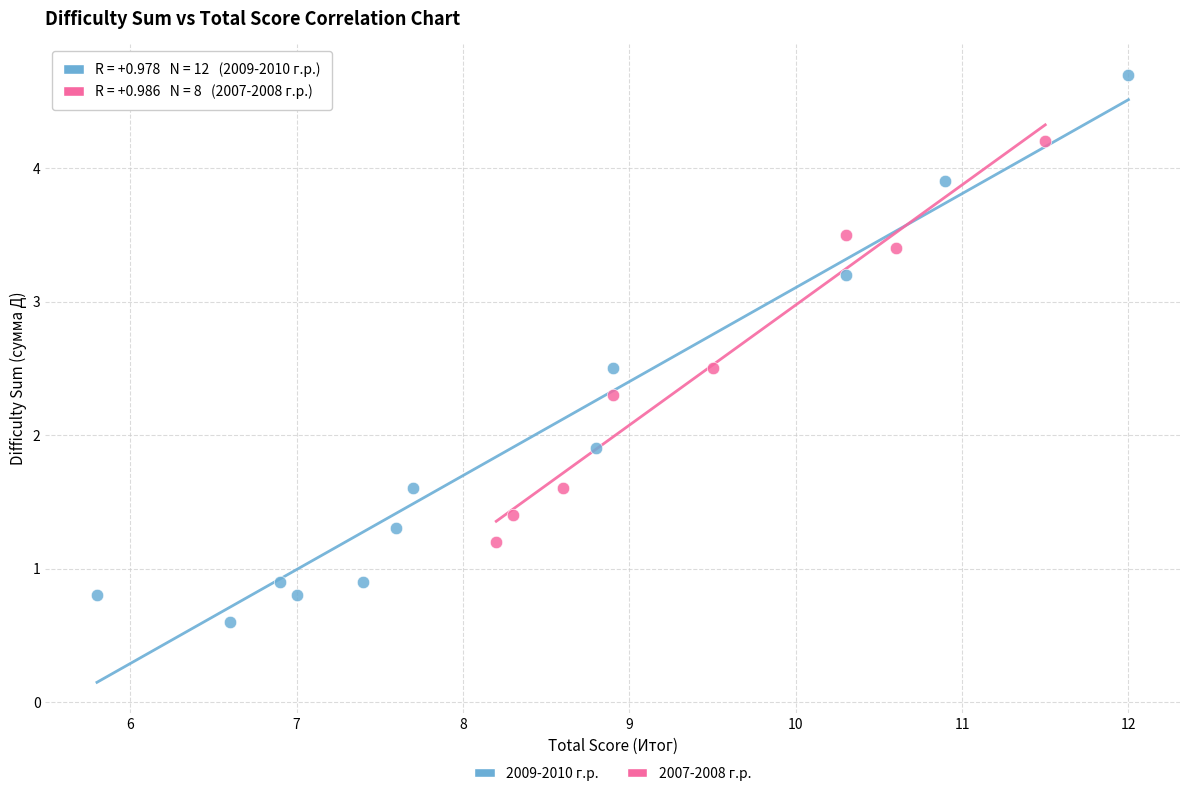

Which series contains the highest Y value?

2009-2010 г.р.